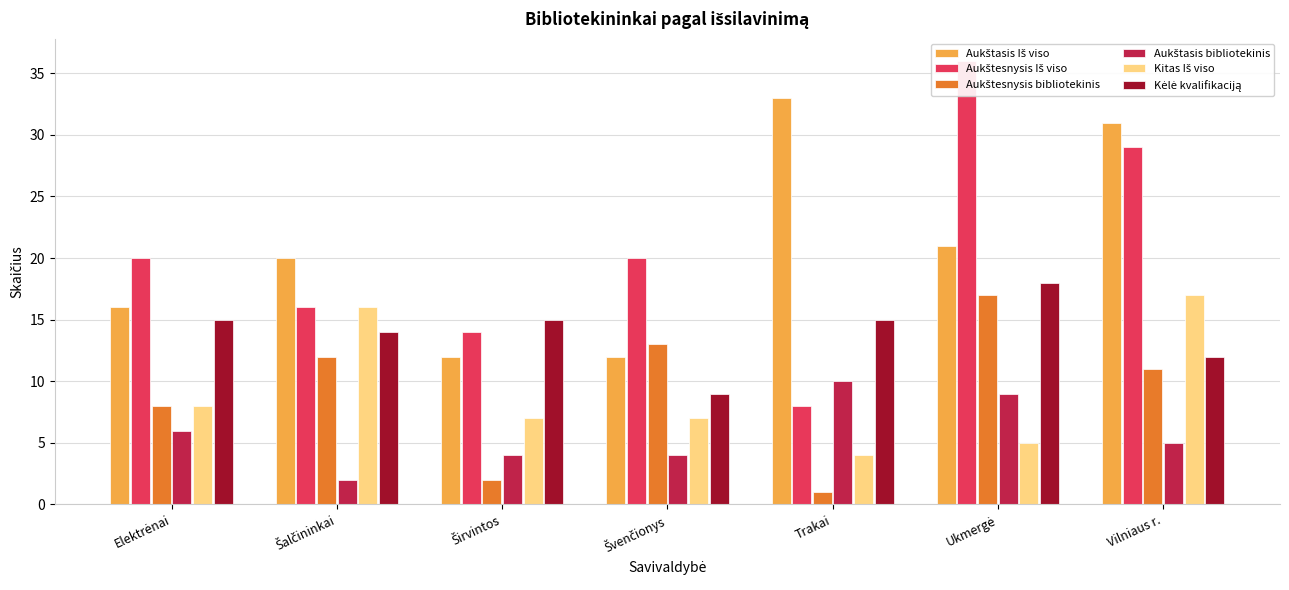

What is the minimum value shown in the chart?

1